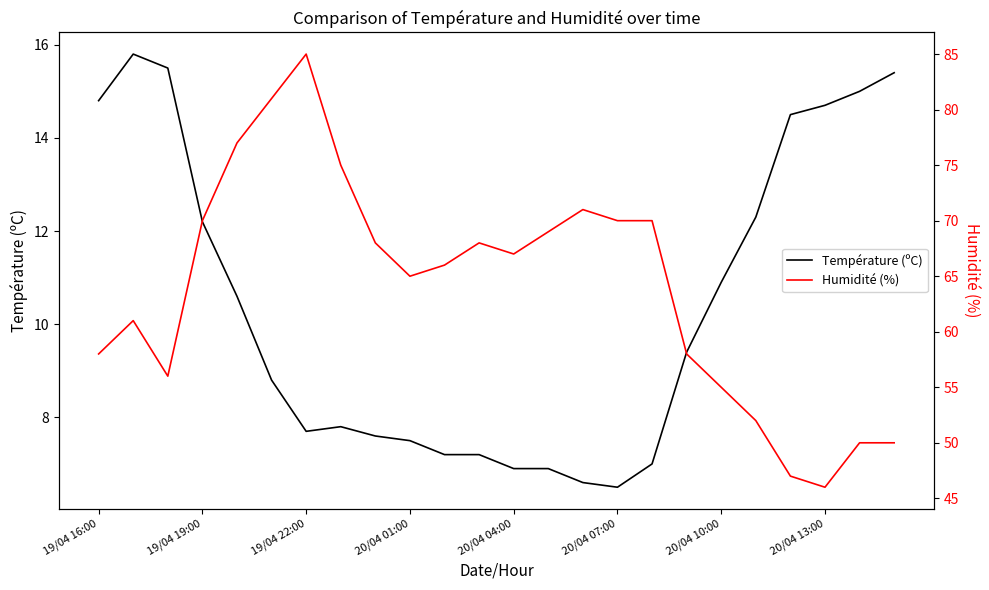

Read the Humidité (%) value at 19/04 16:00.

58.0